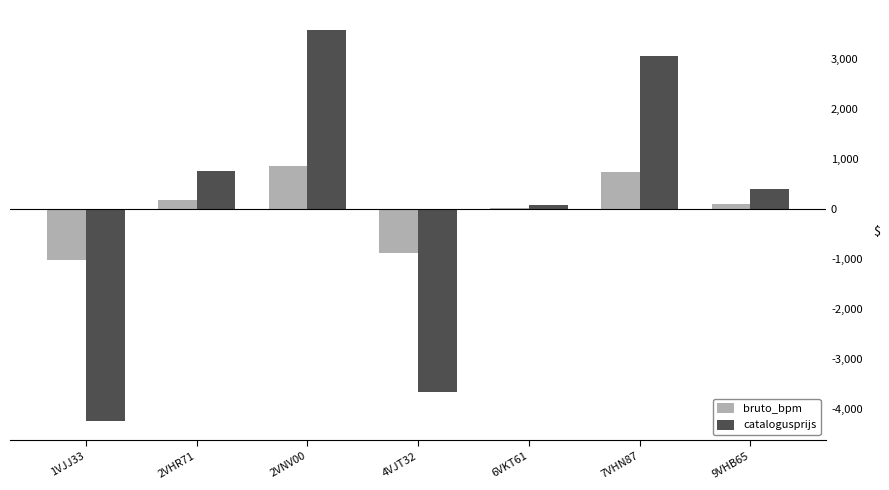

Count the number of data series in this chart.

2